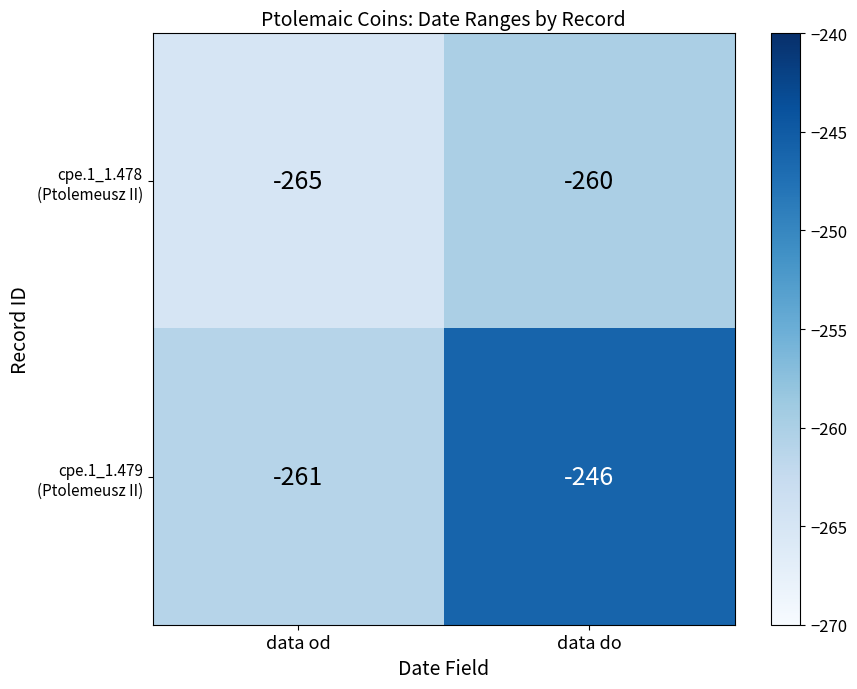

What is the total value across all series at data od?

-526